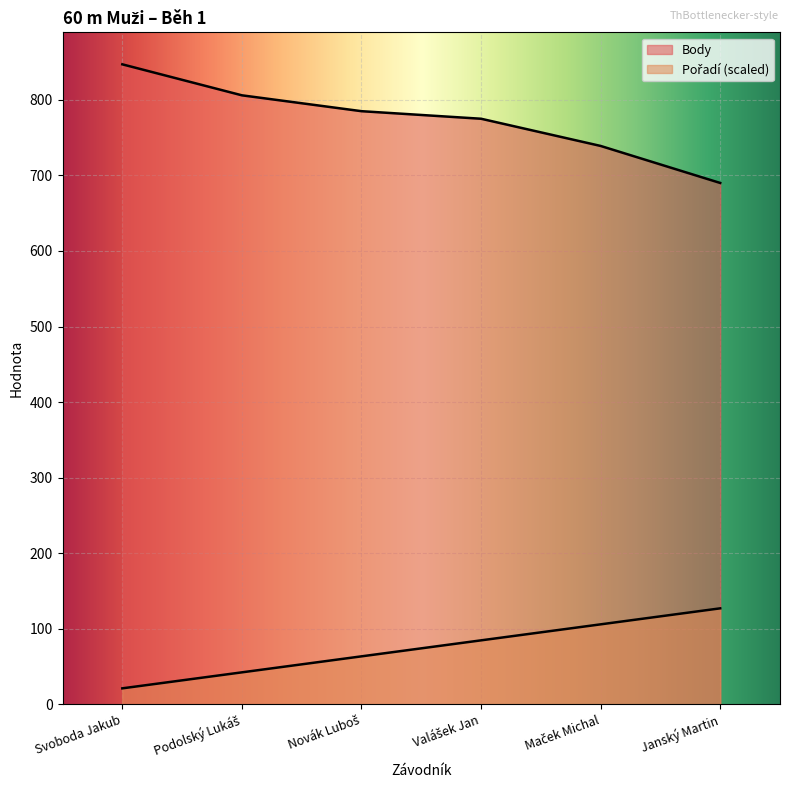

At which label does Pořadí first exceed 84?

Valášek Jan